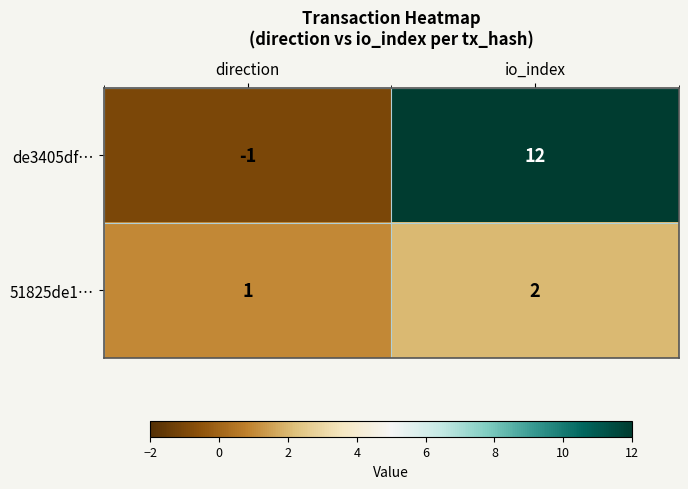

What is the maximum value shown in the chart?

12